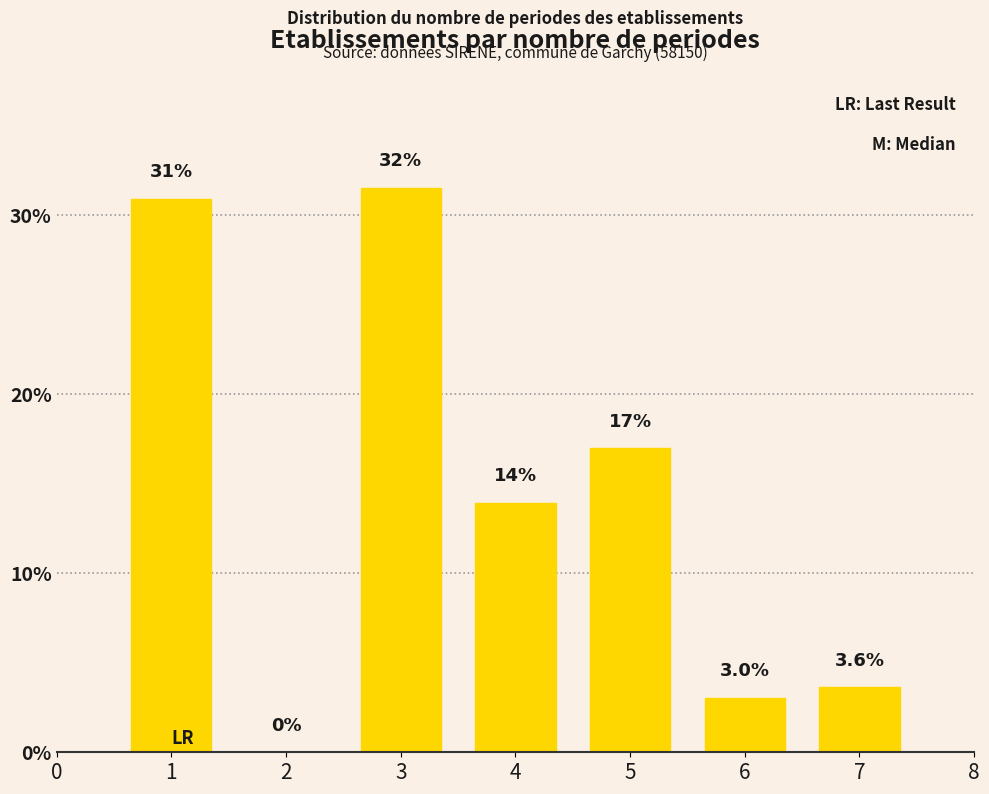

Reading right to left, what are all the values shown in this chart?

7=3.6	6=3.0	5=17.0	4=13.9	3=31.5	2=0.0	1=30.9